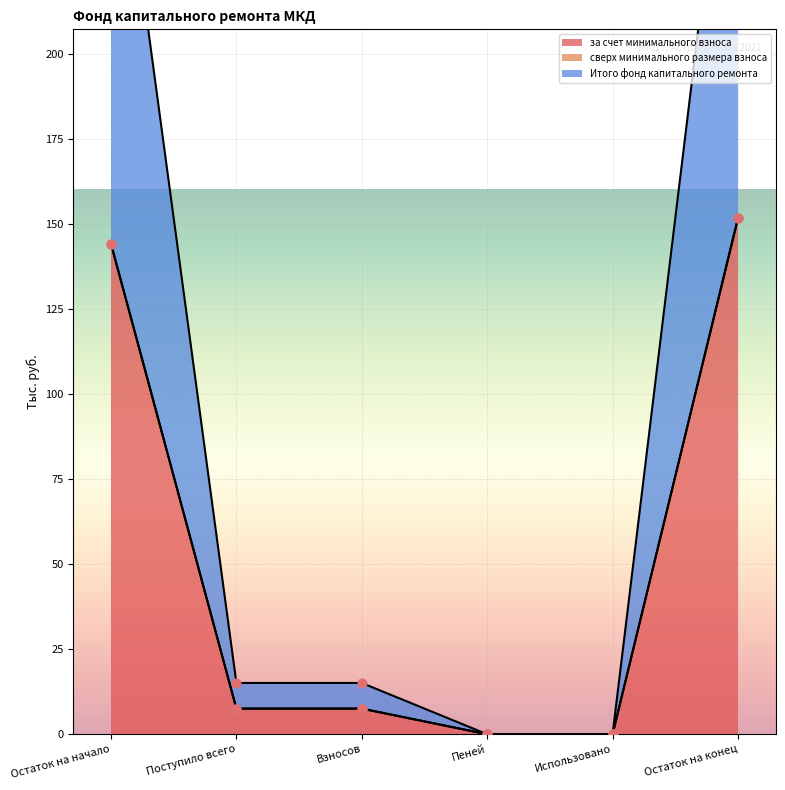

What is the total value across all series at Остаток на конец?

303.4